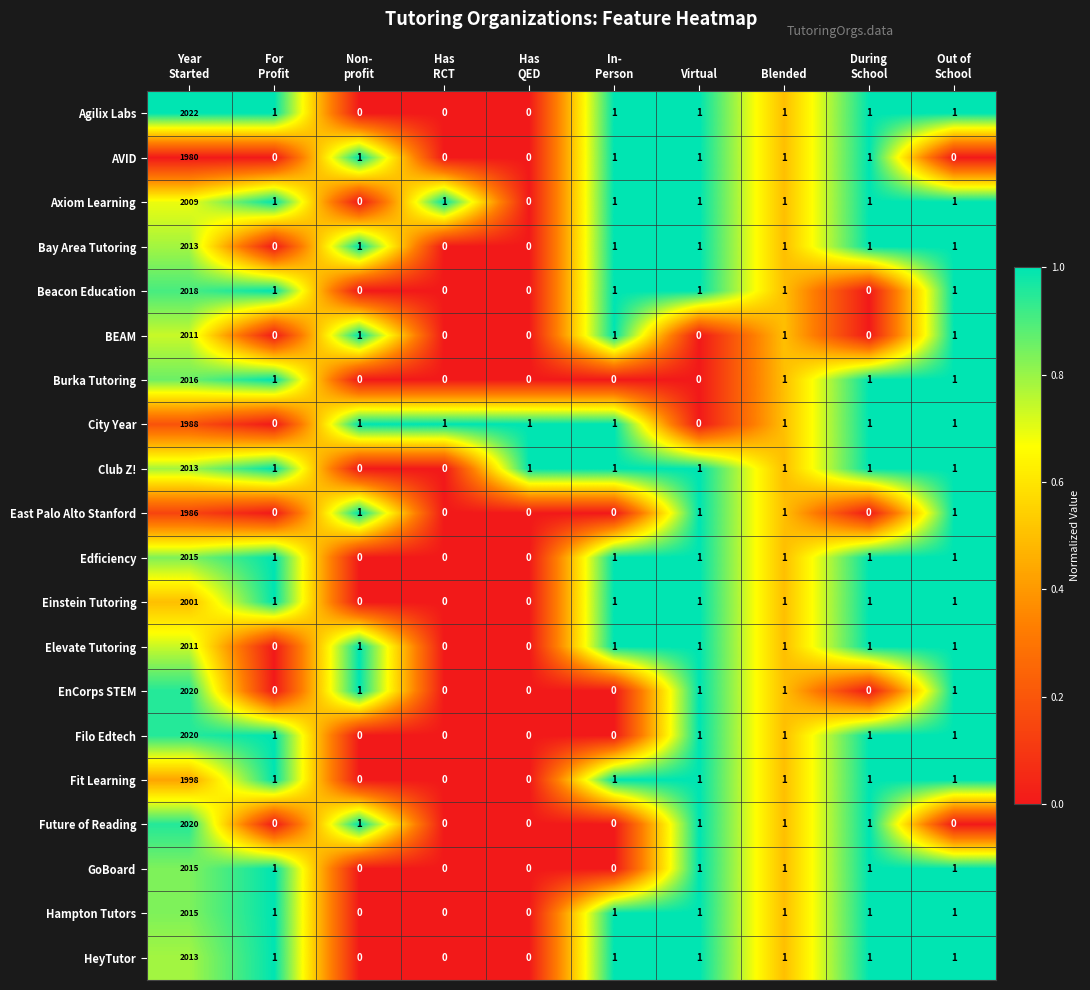

Count the number of categories in the chart.

10